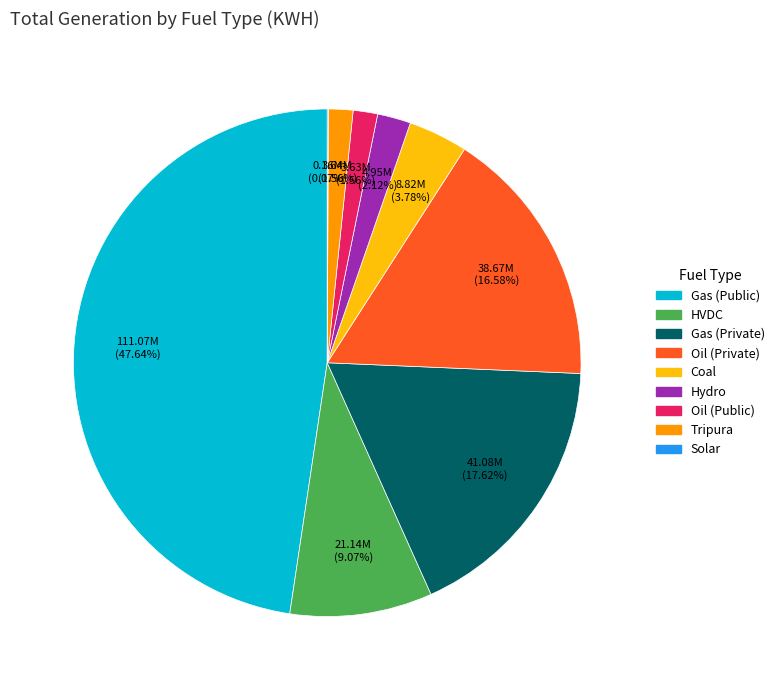

Between Hydro and HVDC, which is larger?

HVDC